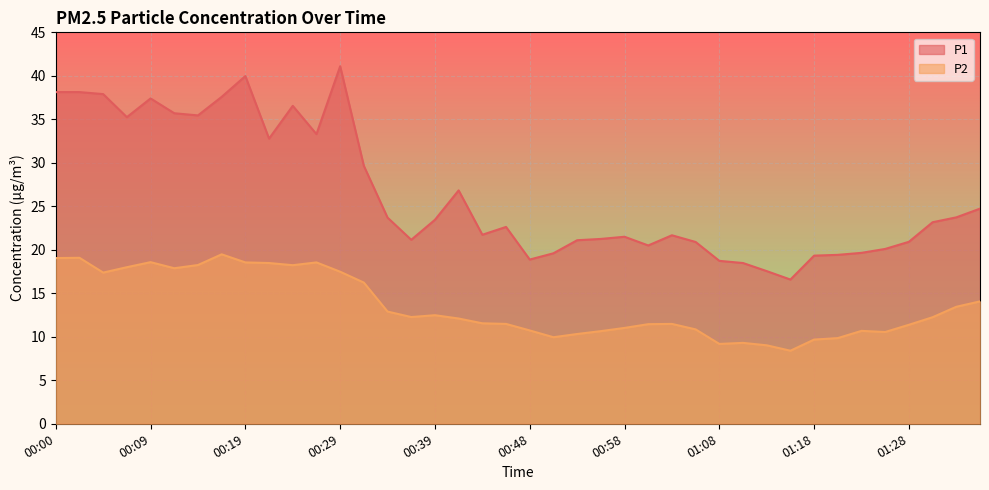

How many series are shown in this chart?

2